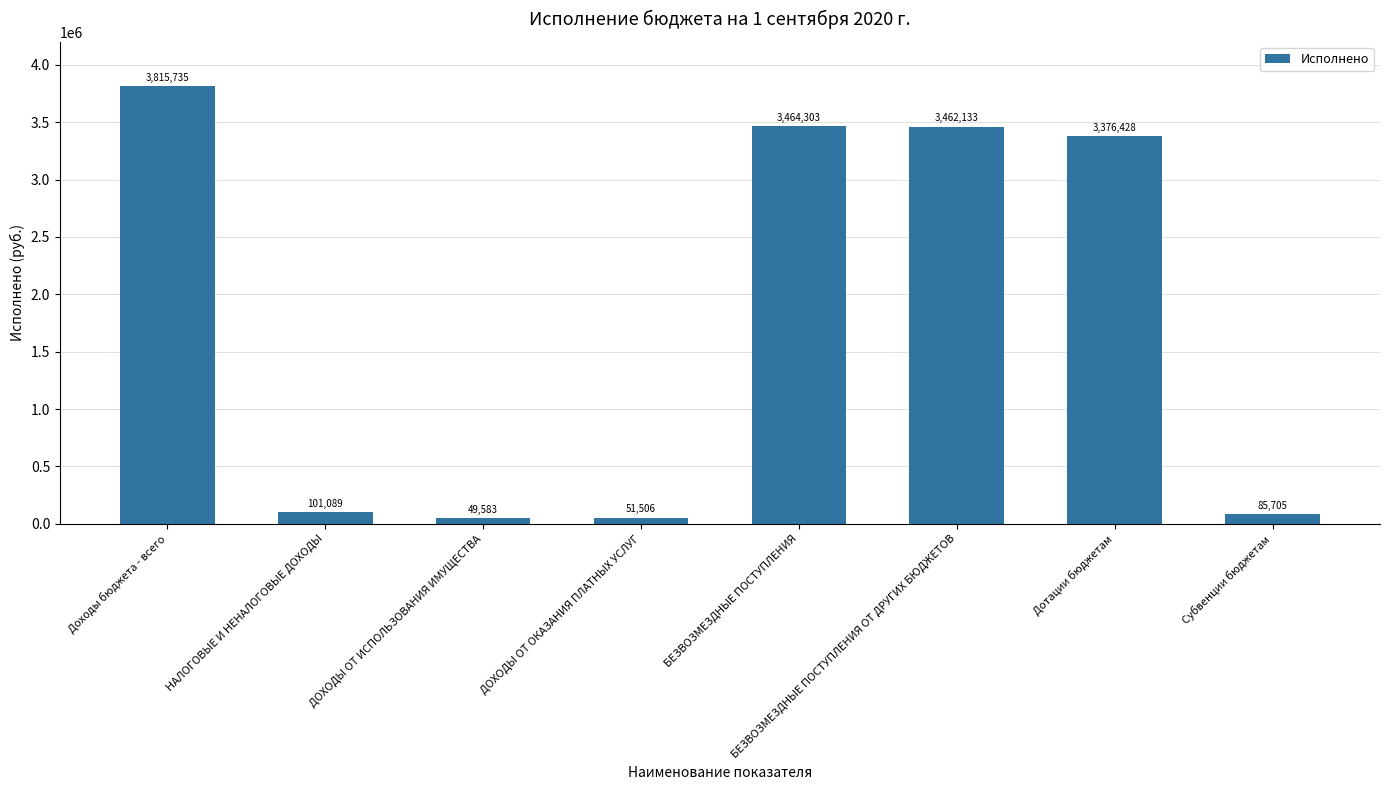

At which label is the value closest to 1932658?

Дотации бюджетам